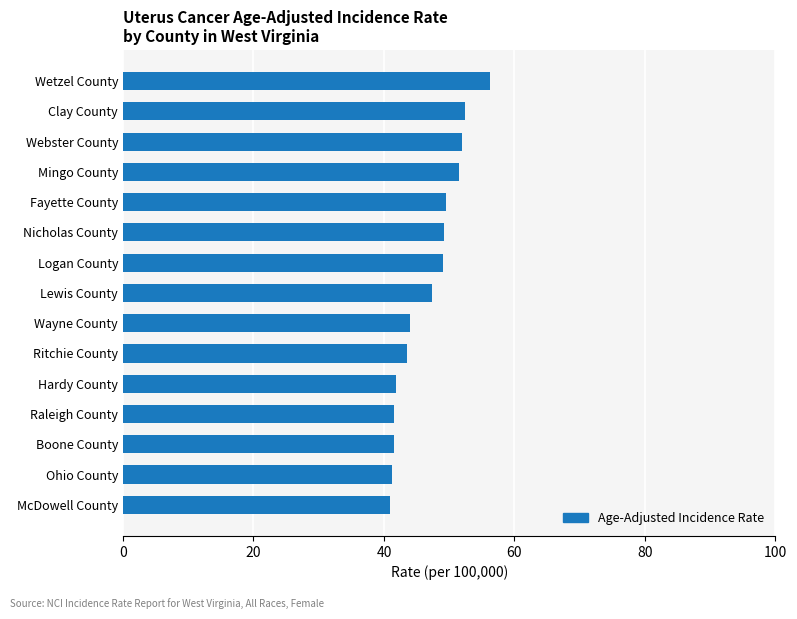

What is the approximate value at Wayne County?

44.0